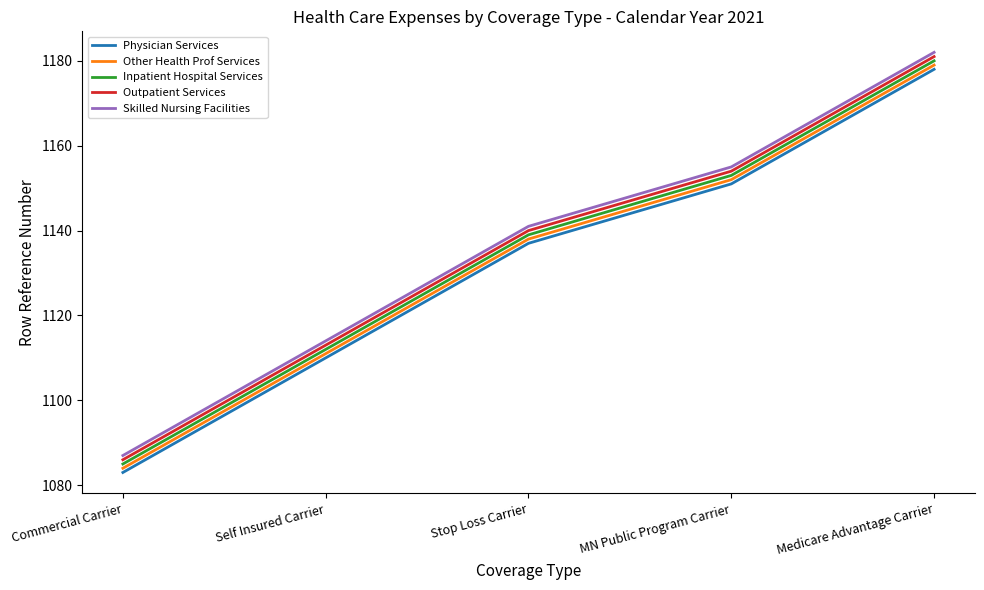

How many lines are shown in the chart?

5